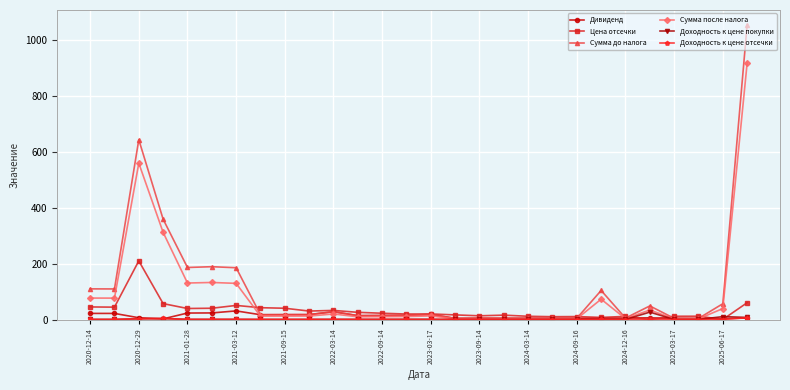

What is the greatest value displayed?

1054.0